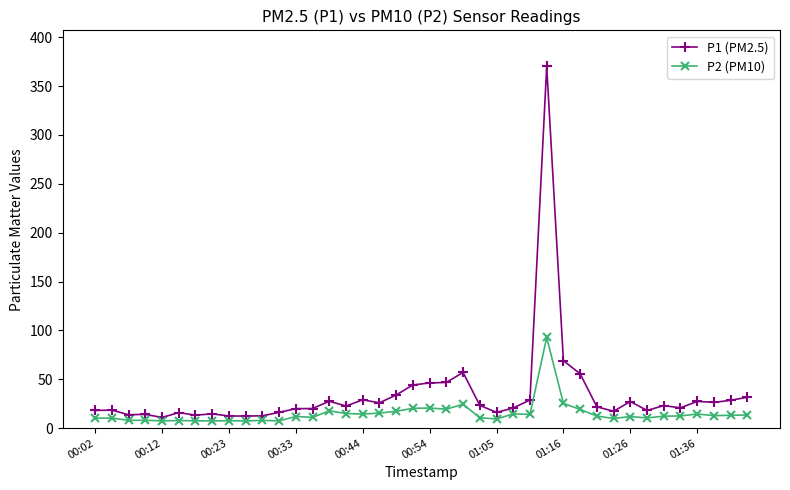

True or false: P2 (PM10) and P1 (PM2.5) intersect in this chart.

False